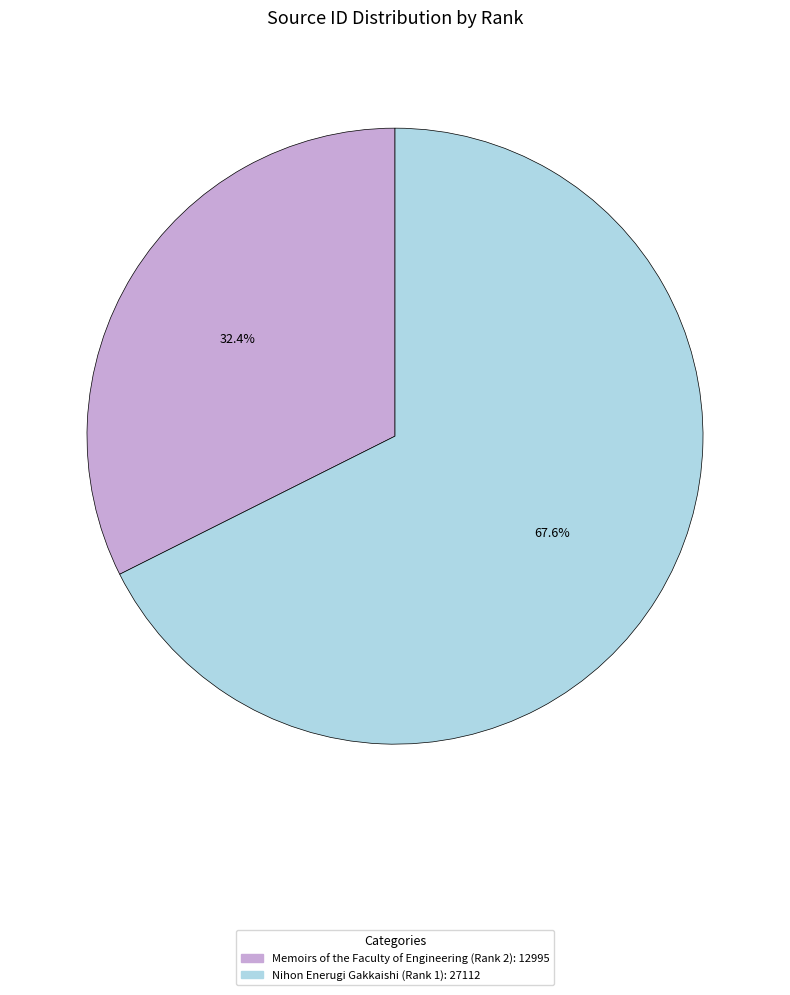

Is there any slice that represents more than half of the pie?

Yes